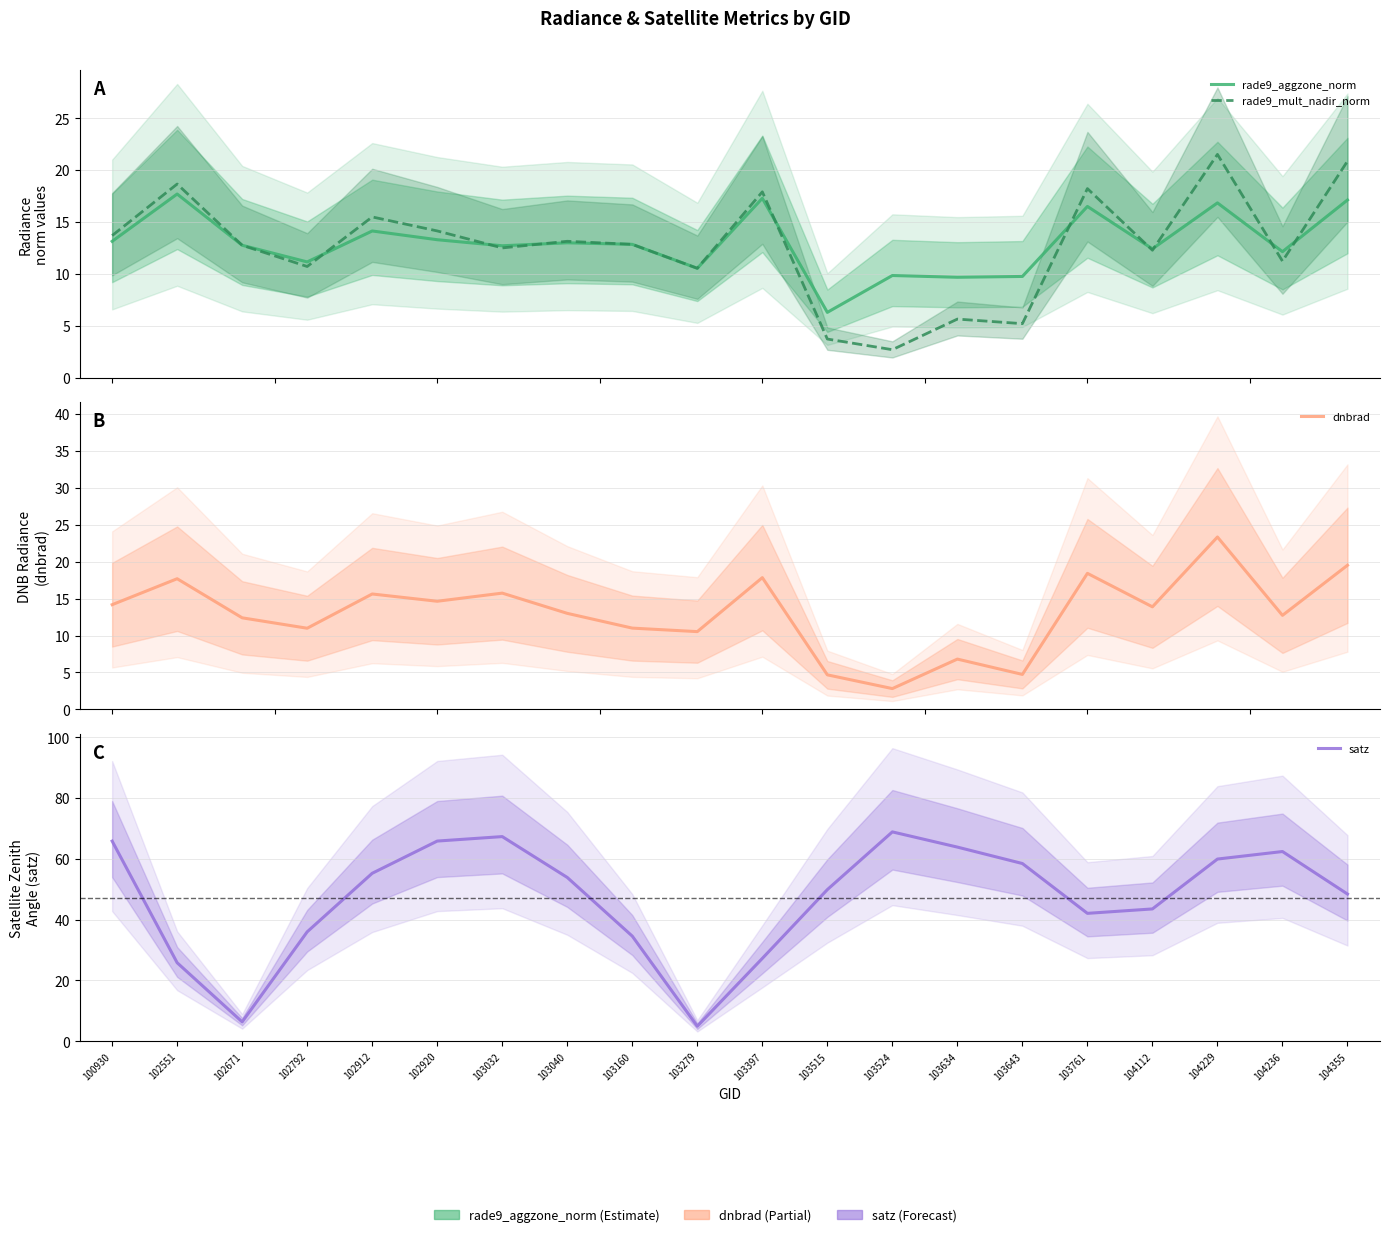

Where is satz nearest to the value 36?

102792